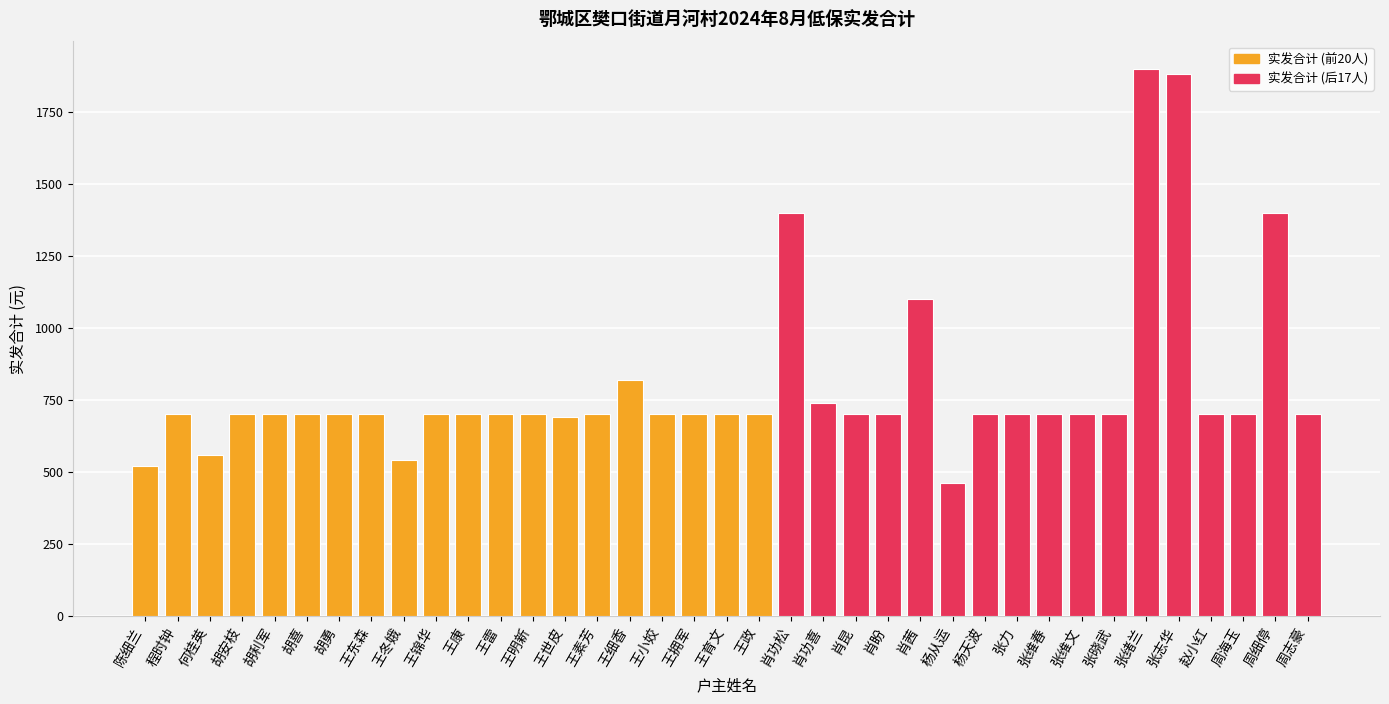

The value at 王小姣 is 700. True or false?

True